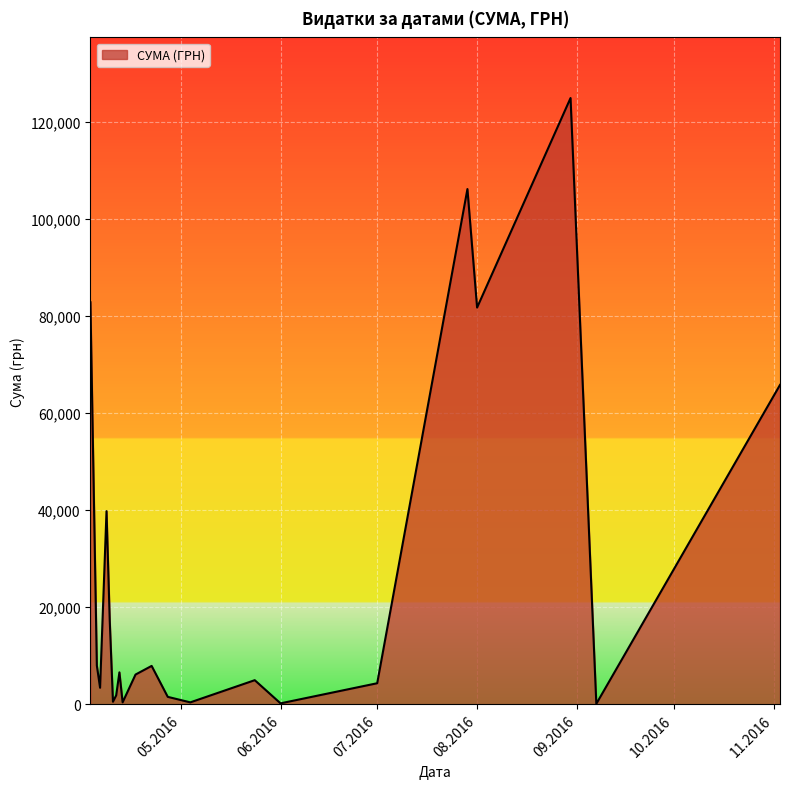

How many lines are shown in the chart?

1